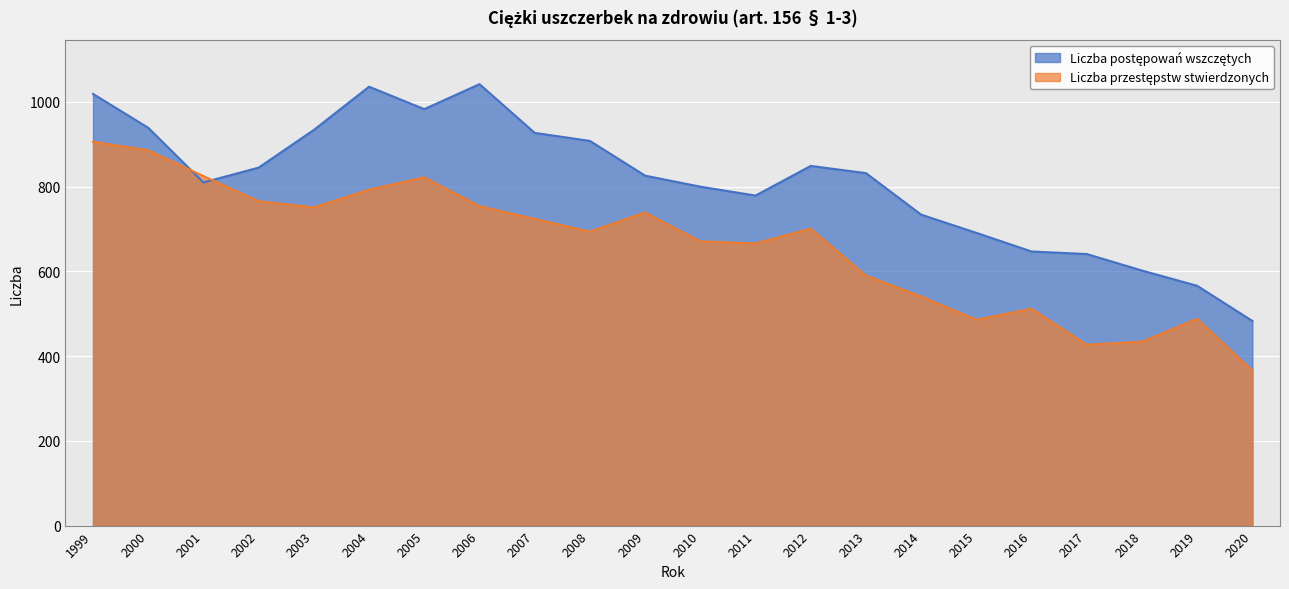

Where do Liczba przestępstw stwierdzonych and Liczba postępowań wszczętych first cross each other?

2000 and 2001